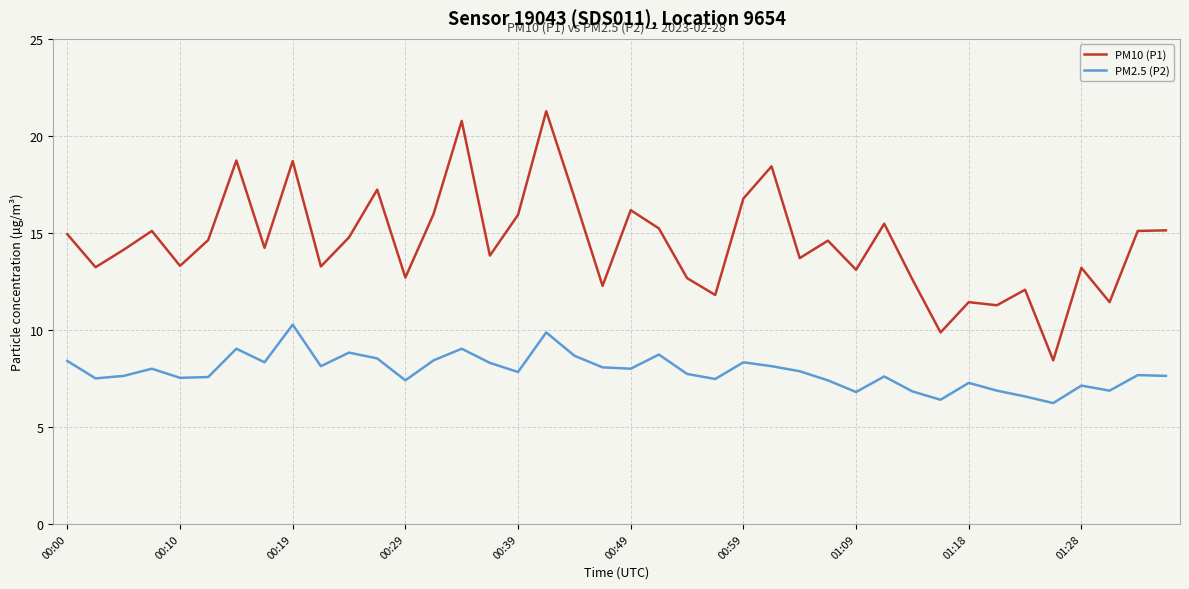

Which series has the largest total across all categories?

PM10 (P1)